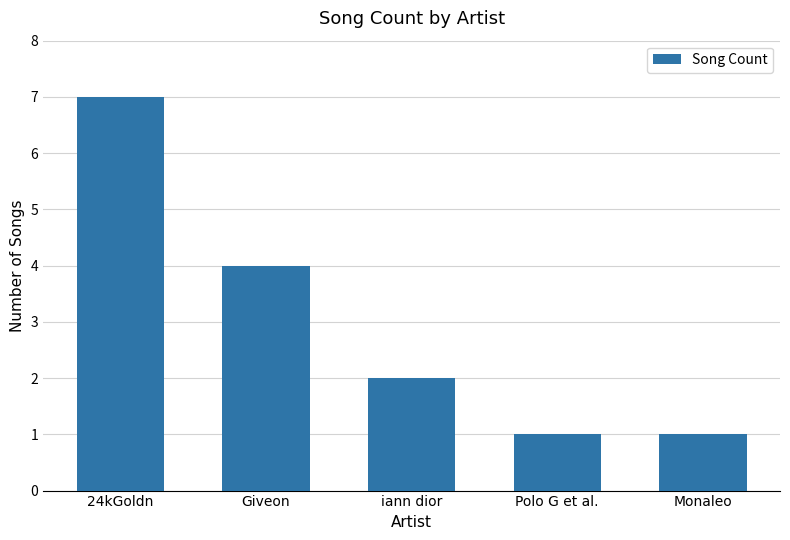

Reading left to right, extract all data points from this chart.

24kGoldn=7	Giveon=4	iann dior=2	Polo G et al.=1	Monaleo=1